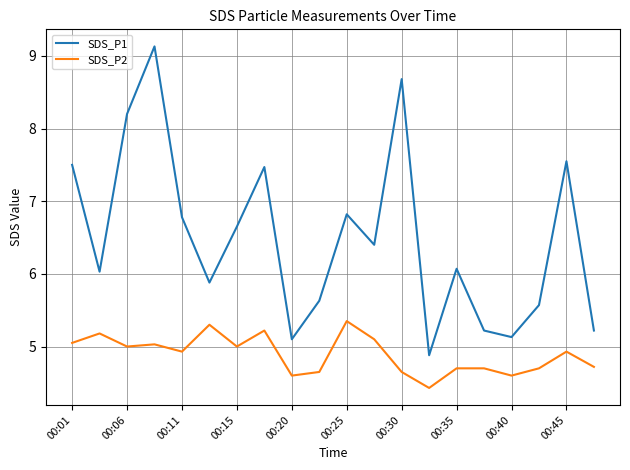

Which series has the widest spread of values?

SDS_P1